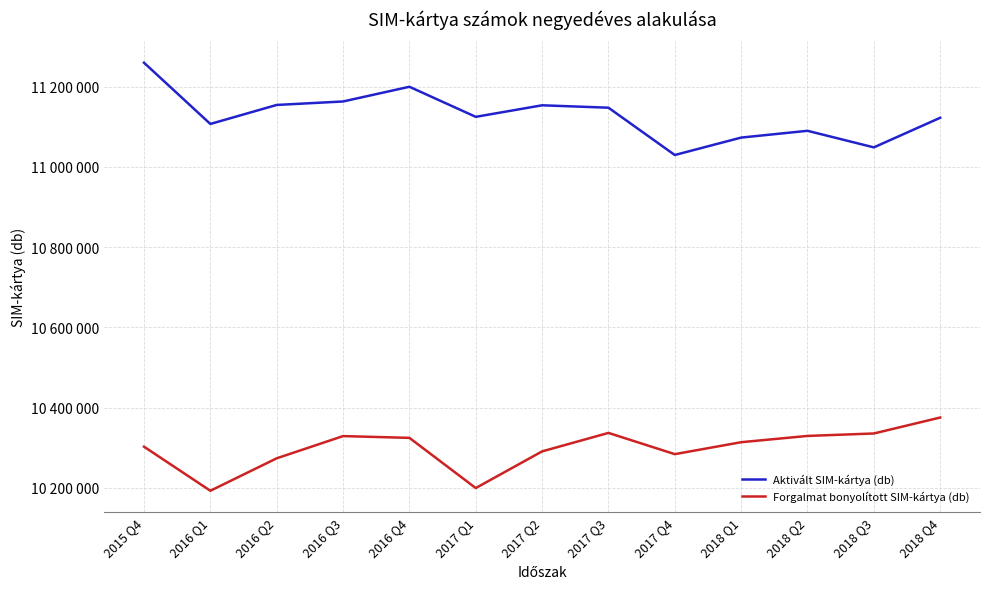

What are all the series names shown in the legend?

Aktivált SIM-kártya (db), Forgalmat bonyolított SIM-kártya (db)